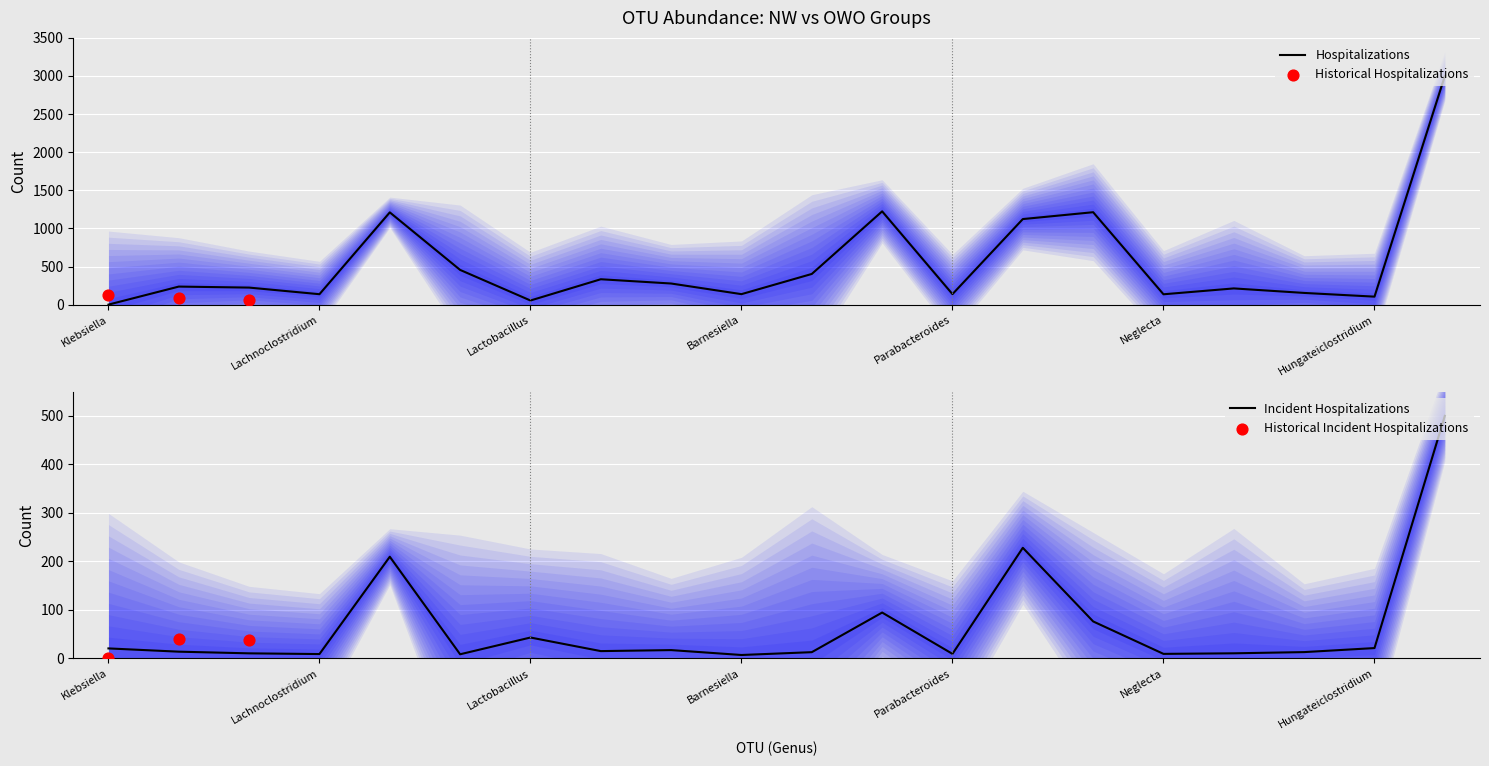

True or false: Hospitalizations has a value of 138.1 at Parabacteroides.

True